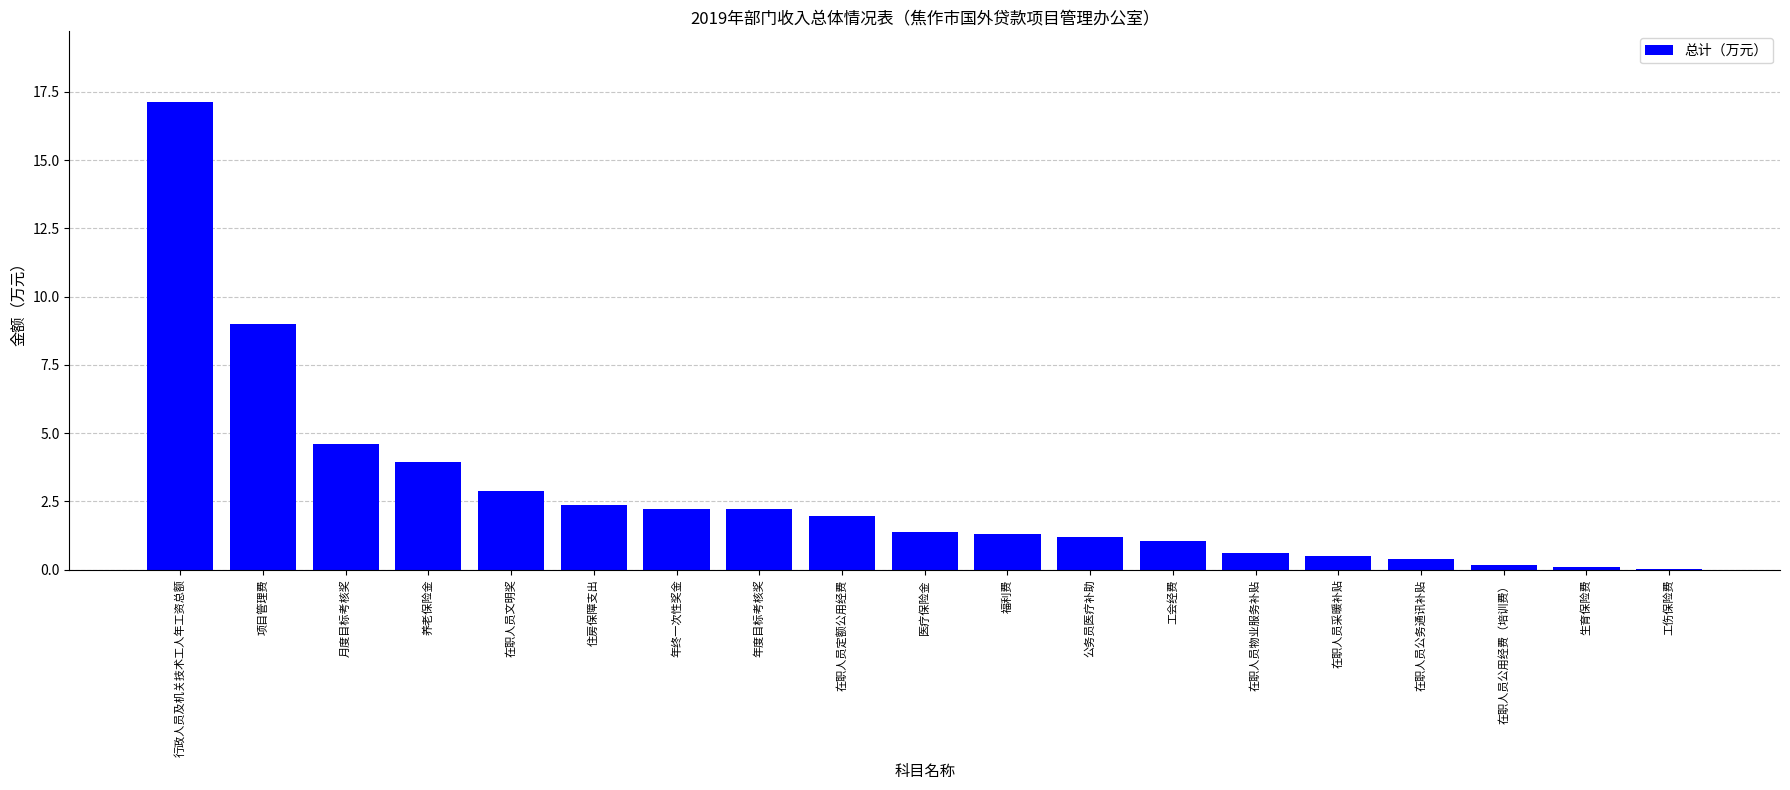

How many distinct data groups are displayed?

1